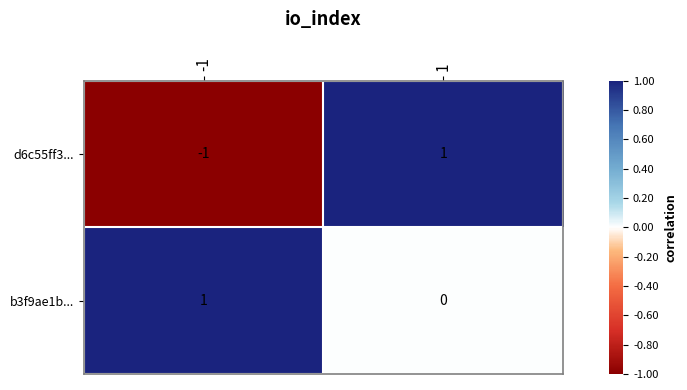

Is the value of b3f9ae1b... at 1 greater than the value of d6c55ff3... at 1?

No